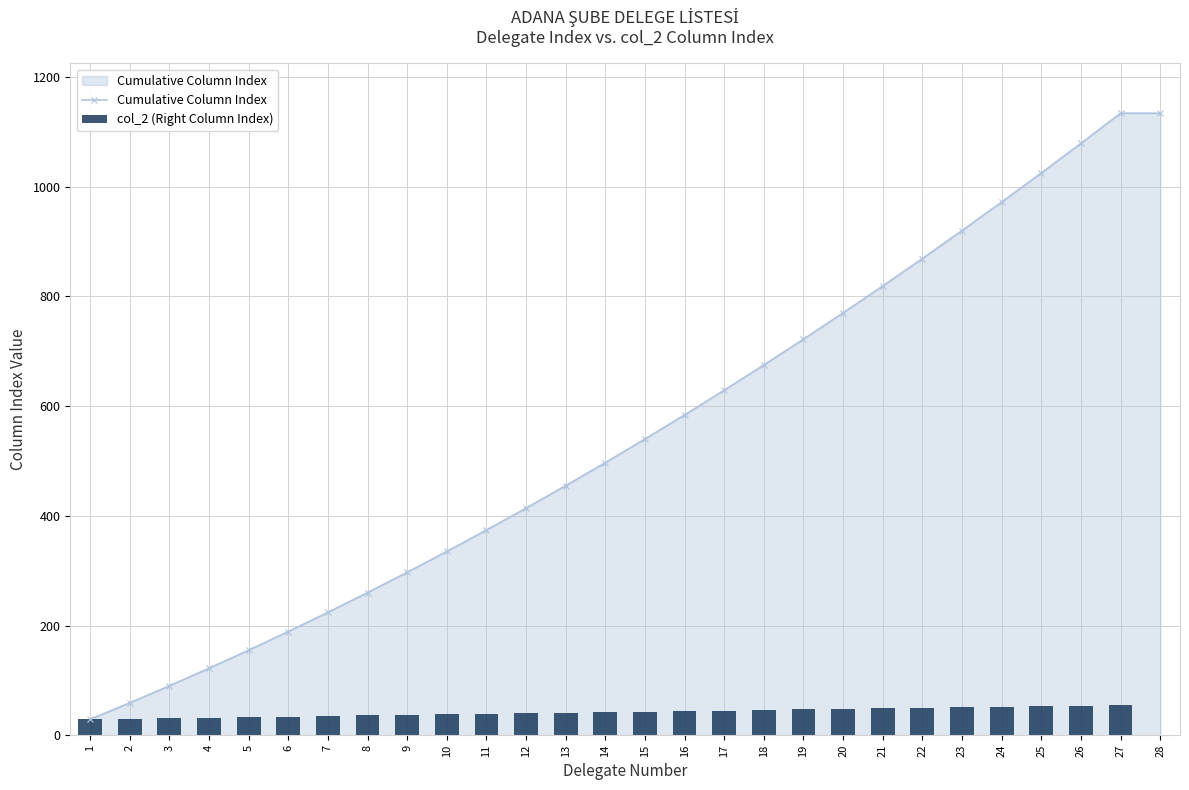

Where does the col_2 (Right Column Index) series first go above 42?

15